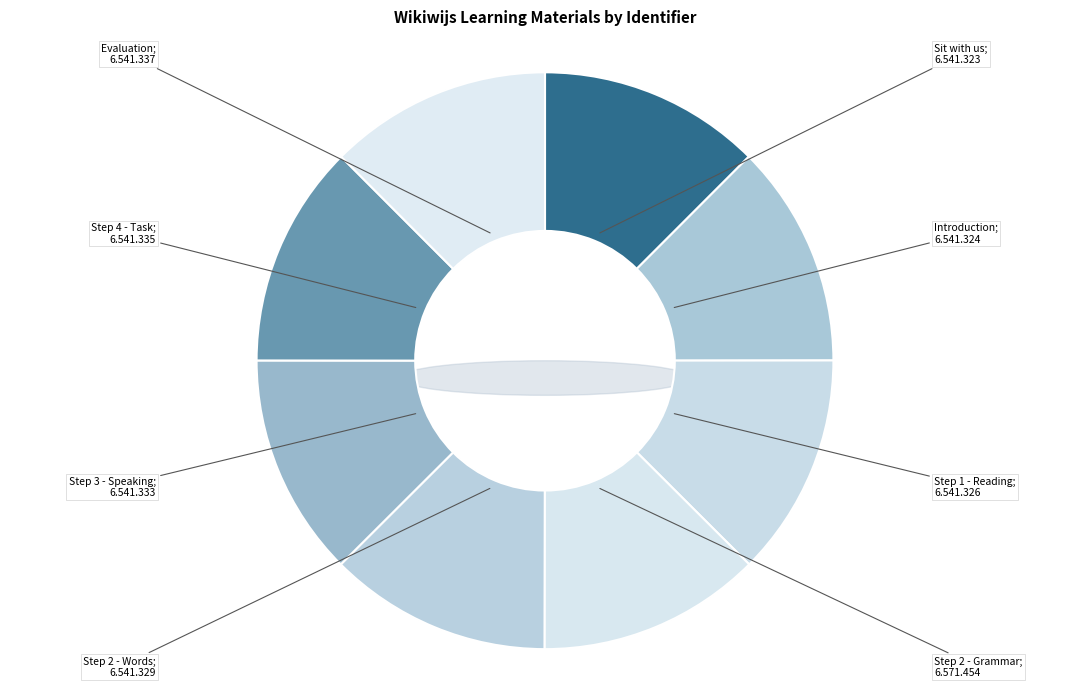

Between Step 2 - Words and Step 3 - Speaking, which is larger?

Step 3 - Speaking